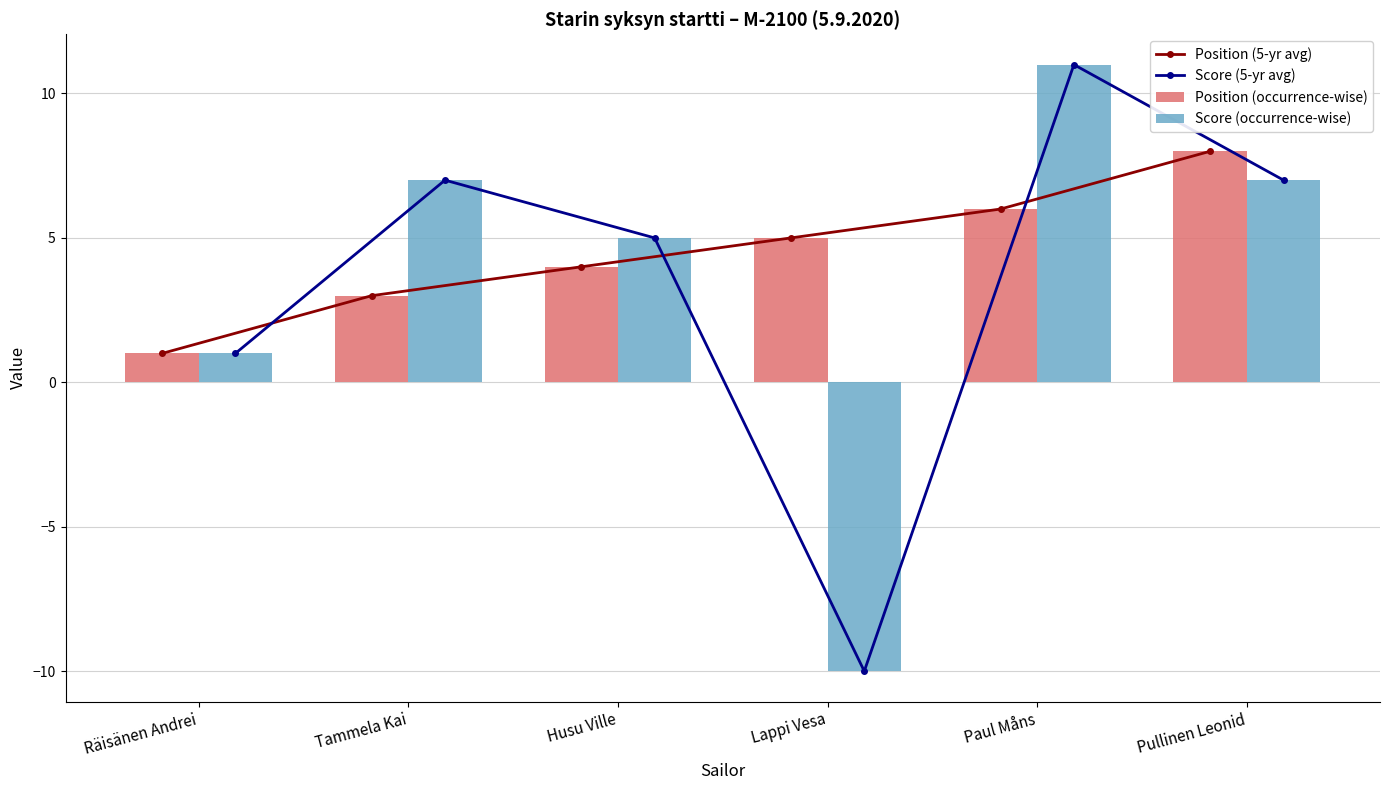

Where is Score (5-yr avg) nearest to the value 0?

Räisänen Andrei